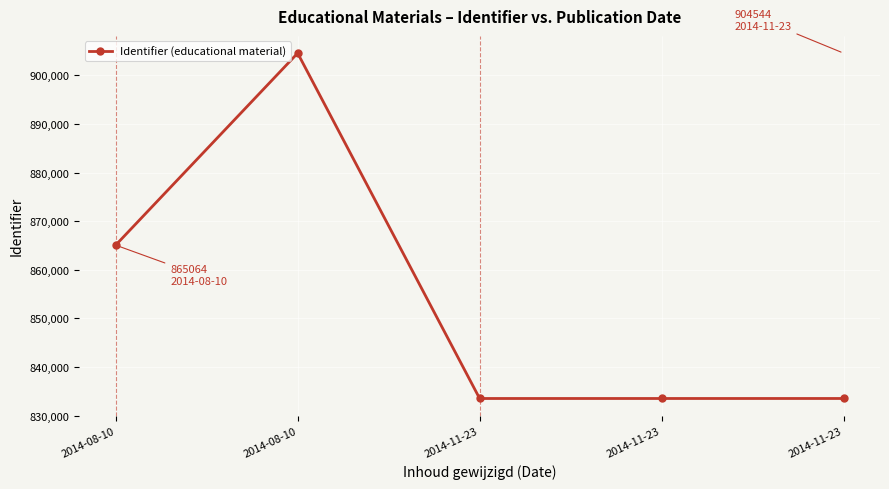

The chart shows a value of 1440638 at 2014-11-23. True or false?

False